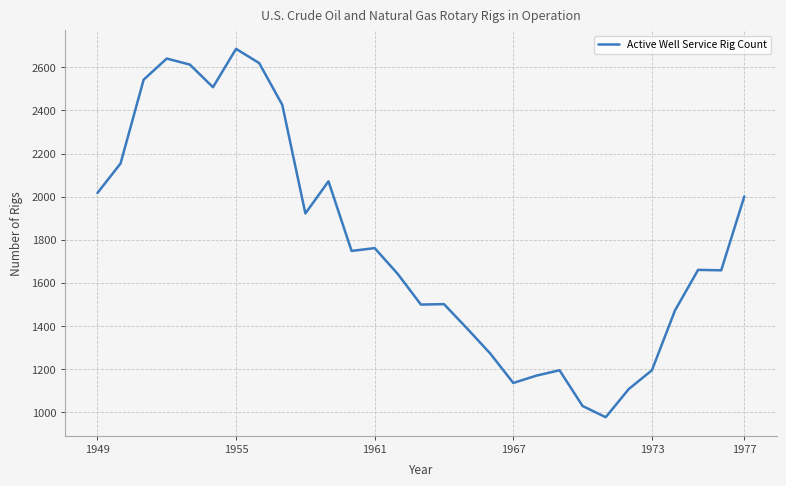

What is the greatest value displayed?

2686